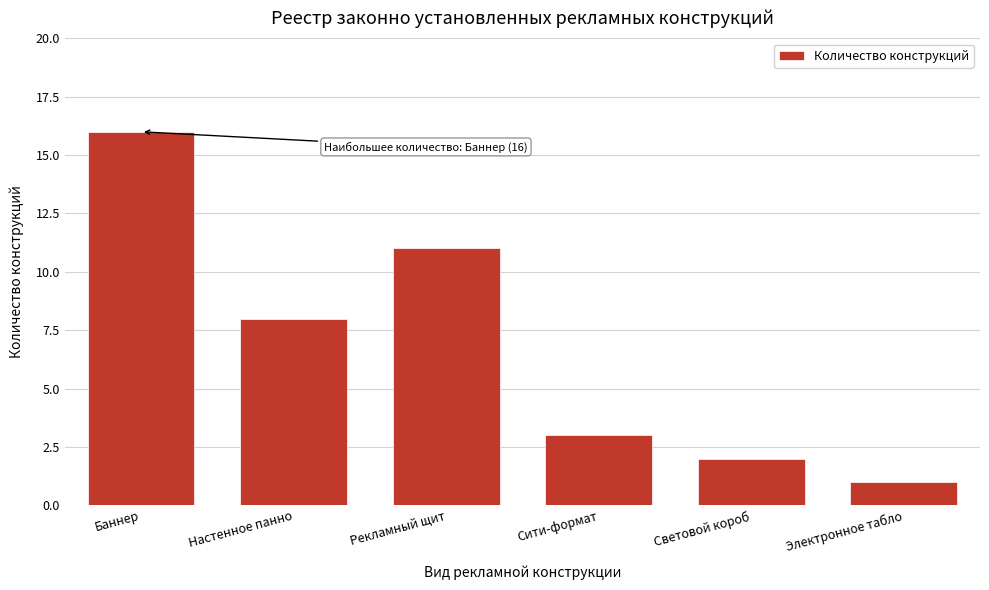

Reading left to right, list all the values displayed in this chart.

Баннер=16	Настенное панно=8	Рекламный щит=11	Сити-формат=3	Световой короб=2	Электронное табло=1